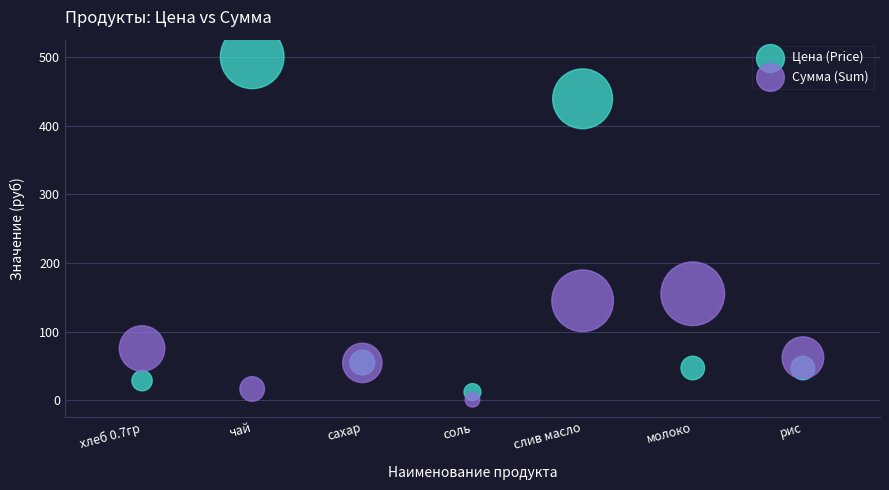

Which series contains the highest Y value?

Цена (Price)